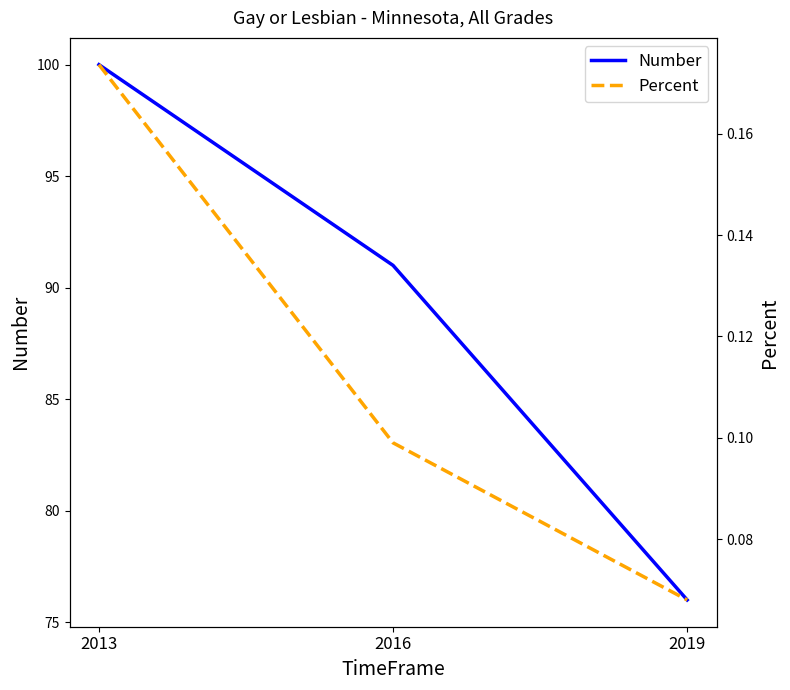

What is the greatest value displayed?

100.0